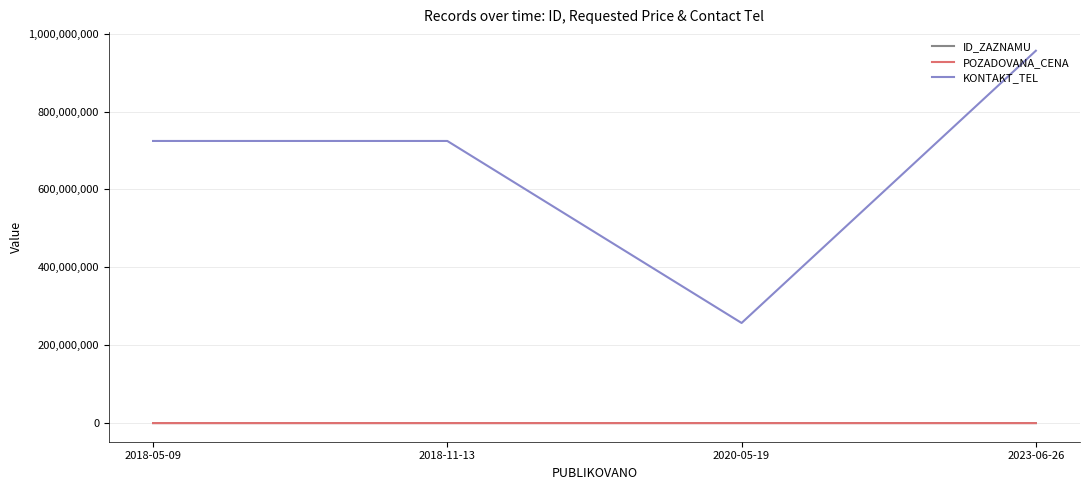

At which category does the chart reach its peak across all series?

2023-06-26